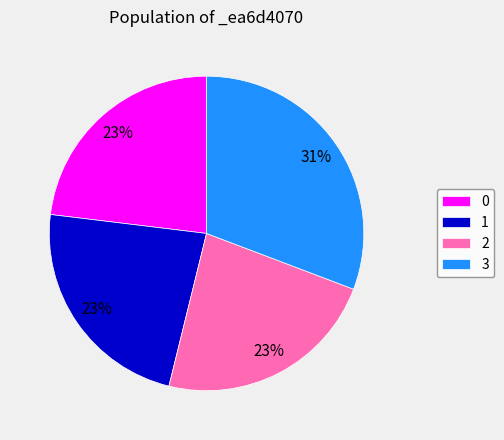

How many slices are in this pie chart?

4